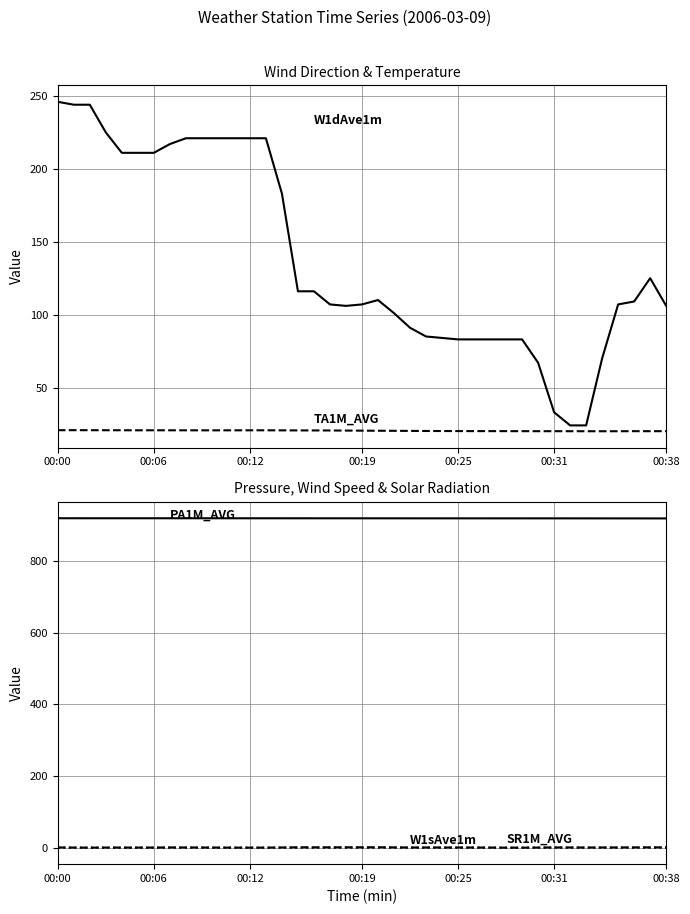

Which category has the highest value across all series?

00:00